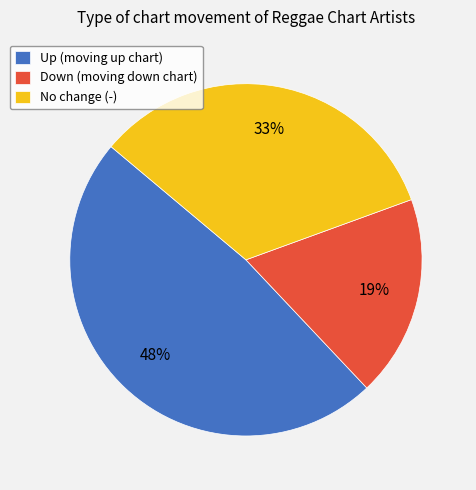

Does any single category account for the majority?

No